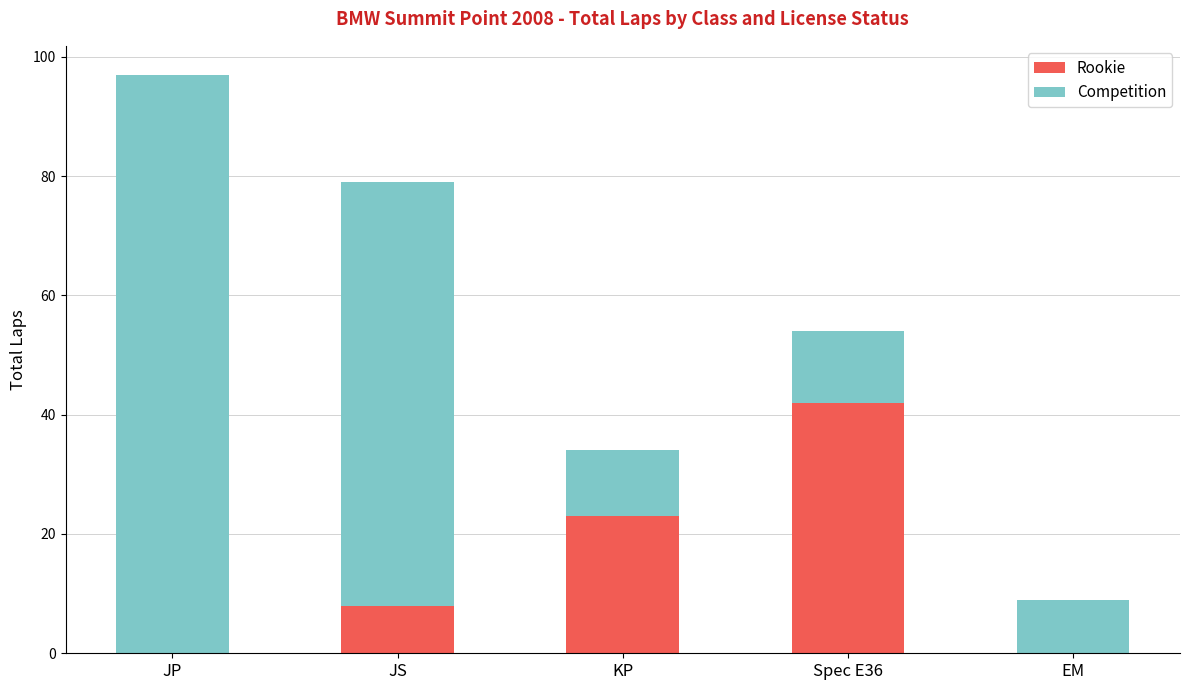

At which category is the sum across all series the highest?

JP